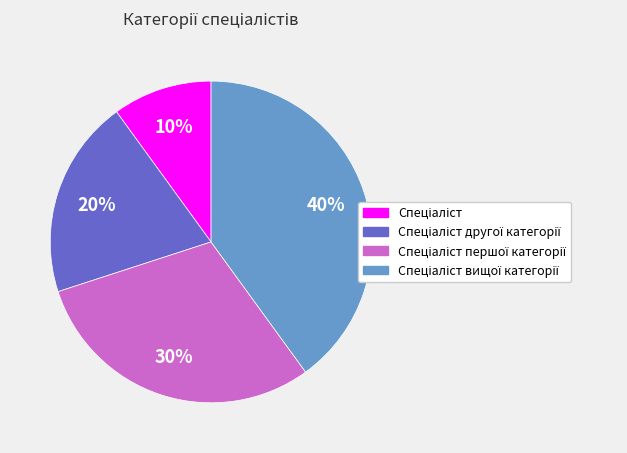

To the nearest percent, what is the difference between the largest and smallest slice percentages?

30%